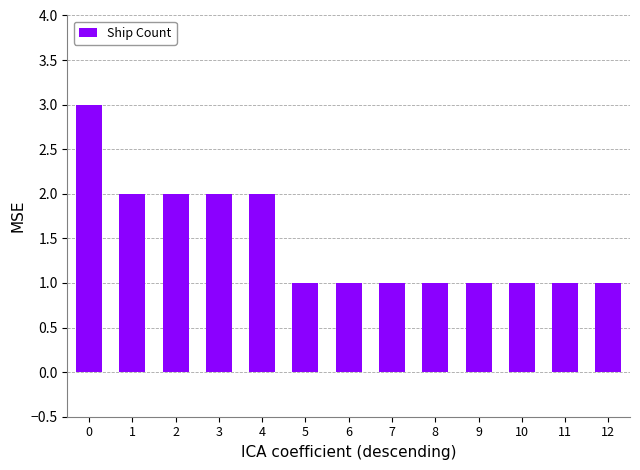

True or false: the data shows 1 at 4.

False